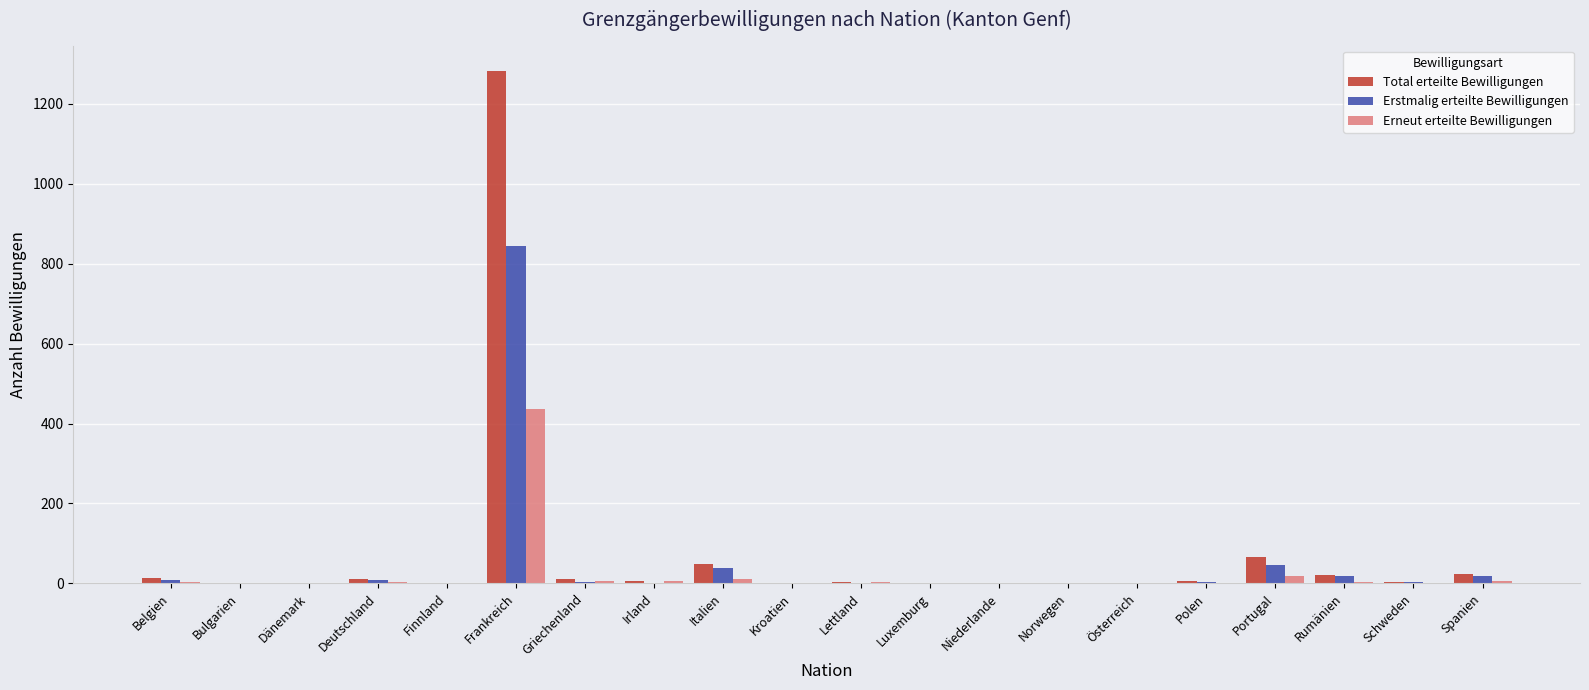

What is the sum of all Total erteilte Bewilligungen values?

1496